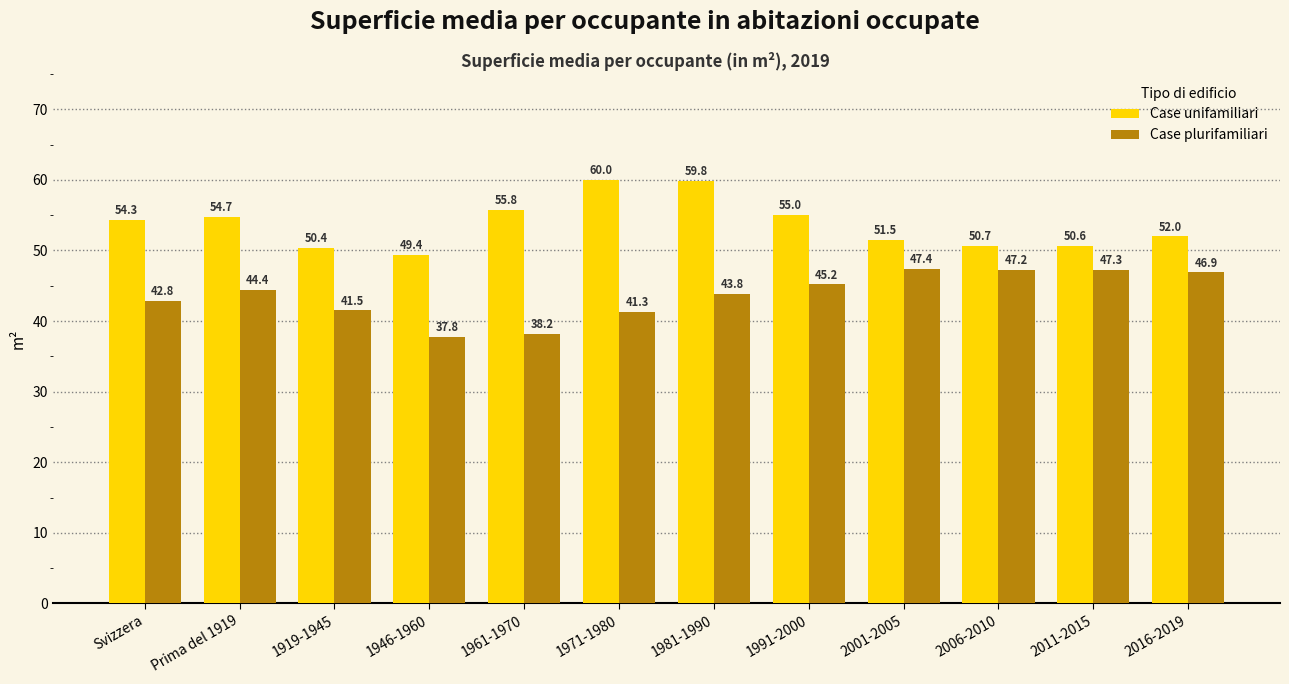

What is the average value of the Case unifamiliari series?

53.7